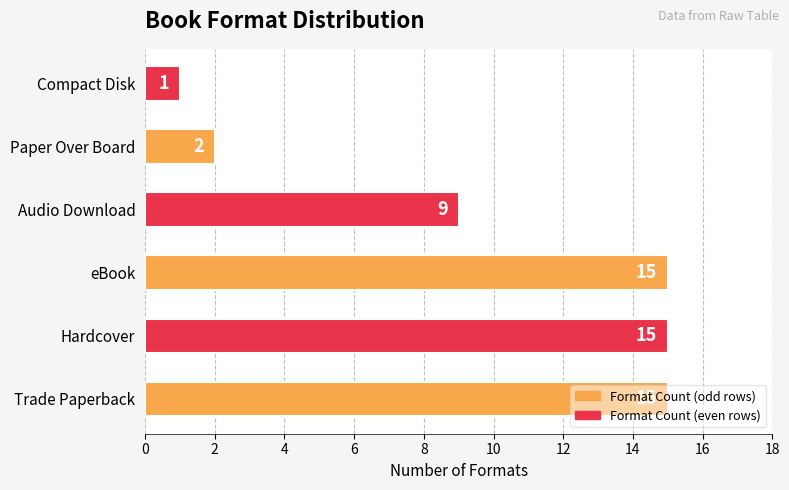

Count the number of categories in the chart.

6